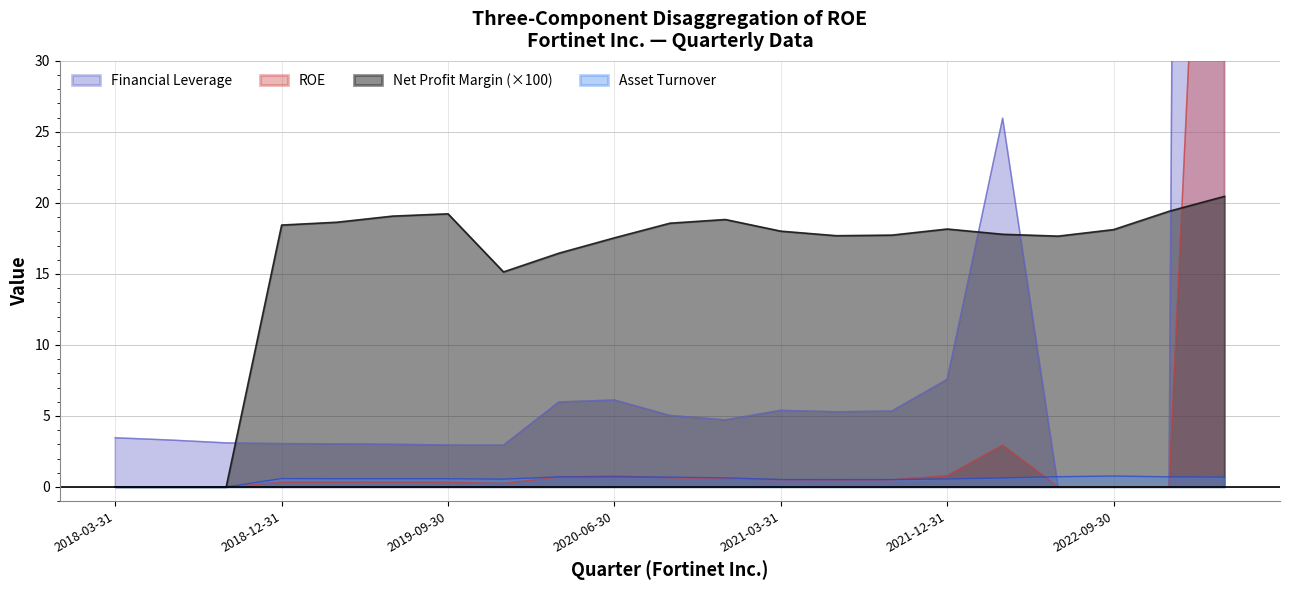

What is the label of the 2nd point from the right?

2022-12-31